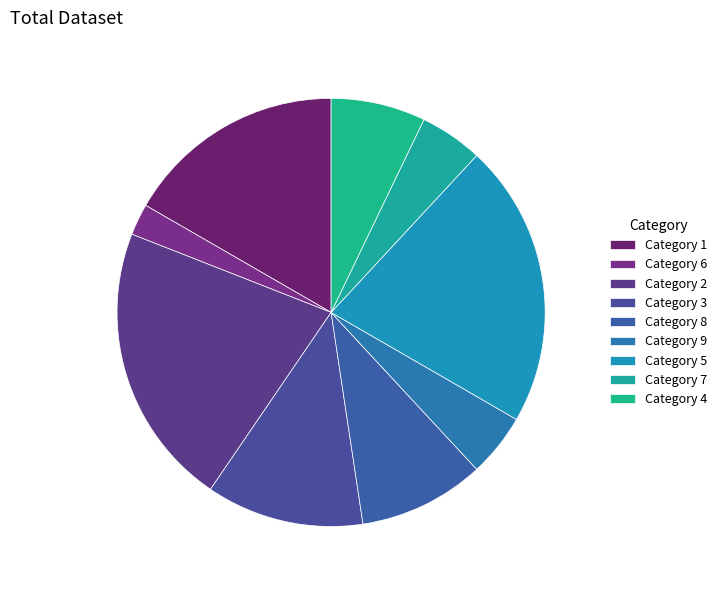

What is the largest slice in the pie chart?

2